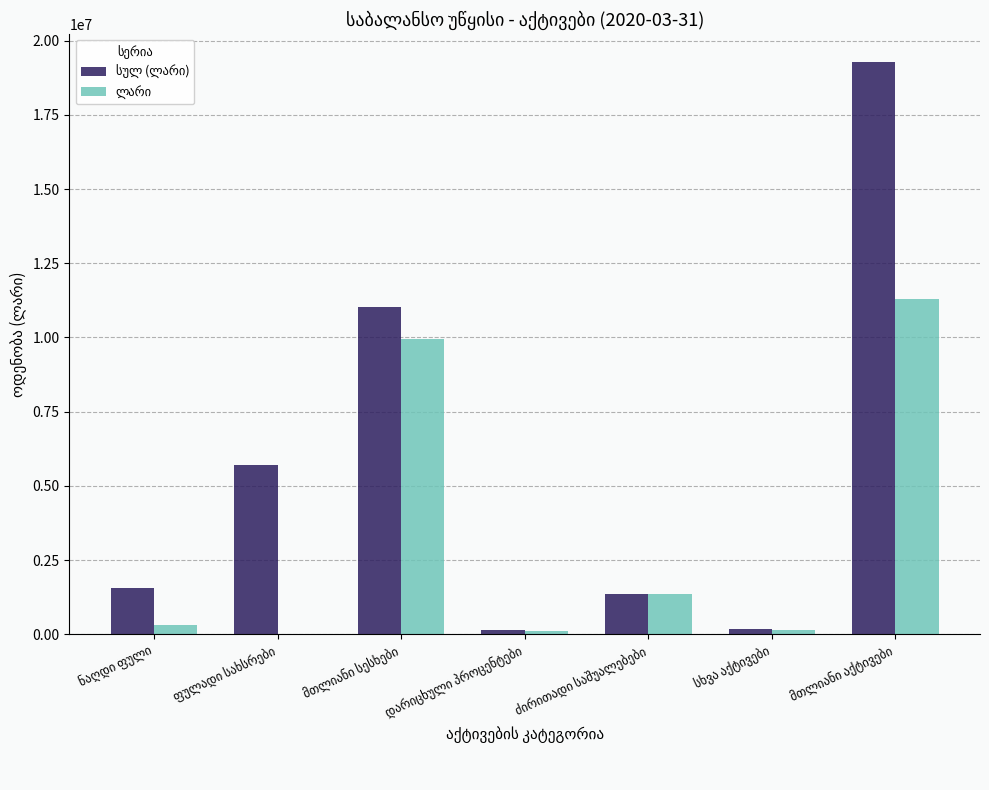

What is the maximum value shown in the chart?

19266962.7